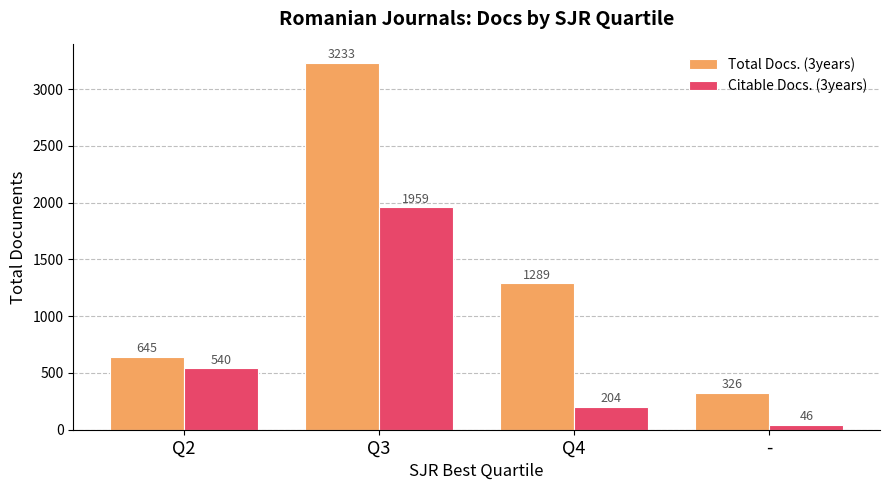

List the series in order of their peak value, lowest first.

Citable Docs. (3years), Total Docs. (3years)